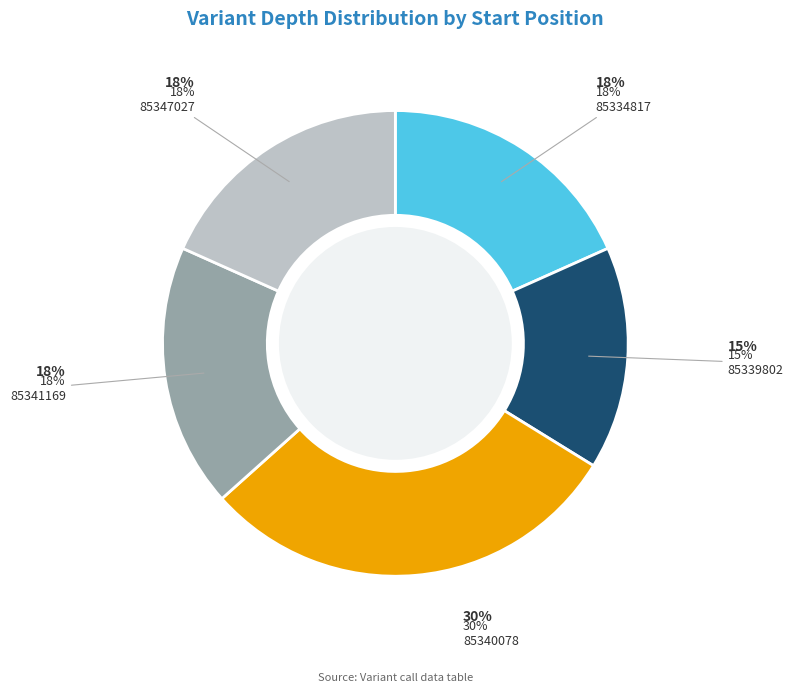

Rank the categories by value from lowest to highest.

85339802, 85334817, 85341169, 85347027, 85340078